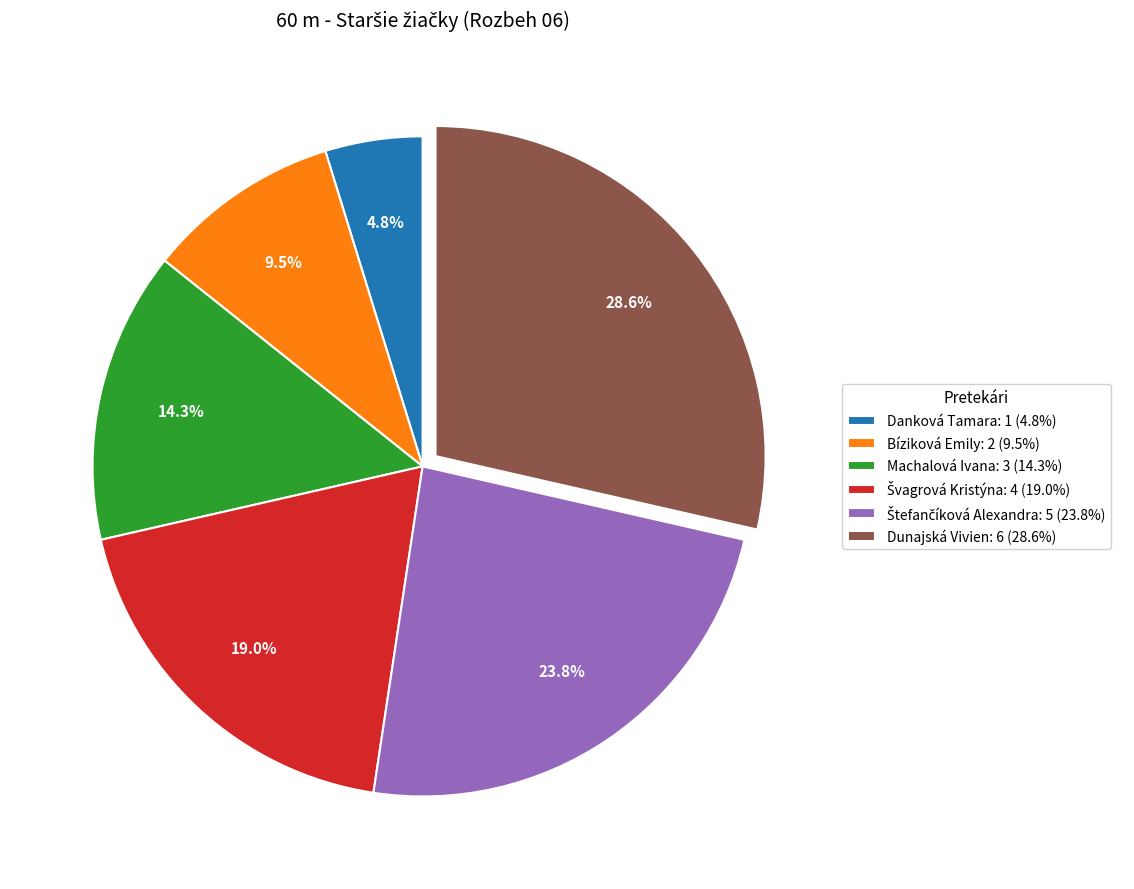

To the nearest percent, what is the difference between the Danková Tamara and Dunajská Vivien slice percentages?

24%